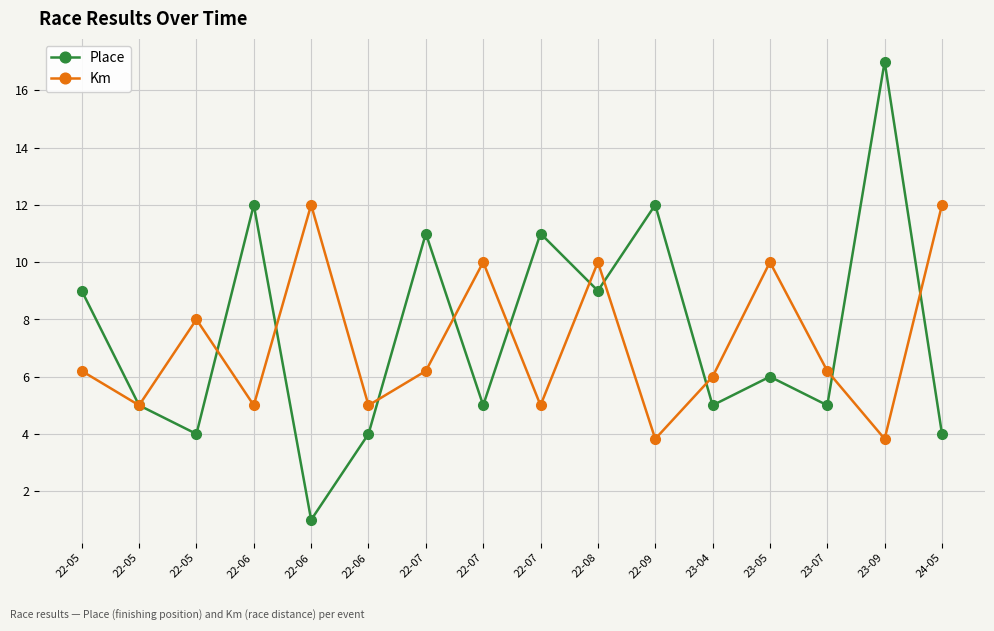

At 22-05, list the series in order from largest to smallest.

Place, Km